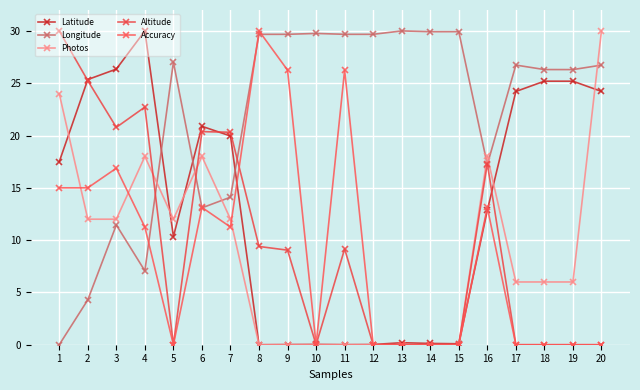

Reading left to right, extract all data points from this chart.

Latitude: 1=17.5	2=25.4	3=26.4	4=30.0	5=10.3	6=20.9	7=20.0	8=0.0	9=0.0	10=0.0	11=0.0	12=0.0	13=0.2	14=0.1	15=0.1	16=12.8	17=24.2	18=25.2	19=25.2	20=24.2
Longitude: 1=0.0	2=4.3	3=11.5	4=7.1	5=27.0	6=13.1	7=14.1	8=29.7	9=29.7	10=29.8	11=29.7	12=29.7	13=30.0	14=29.9	15=29.9	16=17.2	17=26.7	18=26.3	19=26.3	20=26.7
Photos: 1=24.0	2=12.0	3=12.0	4=18.0	5=12.0	6=18.0	7=12.0	8=0.0	9=0.0	10=0.0	11=0.0	12=0.0	13=0.0	14=0.0	15=0.0	16=18.0	17=6.0	18=6.0	19=6.0	20=30.0
Altitude: 1=30.0	2=25.2	3=20.8	4=22.7	5=0.0	6=20.4	7=20.3	8=9.4	9=9.0	10=0.0	11=9.2	12=0.0	13=0.0	14=0.0	15=0.0	16=17.3	17=0.0	18=0.0	19=0.0	20=0.0
Accuracy: 1=15.0	2=15.0	3=16.9	4=11.2	5=0.0	6=13.1	7=11.2	8=30.0	9=26.2	10=0.0	11=26.2	12=0.0	13=0.0	14=0.0	15=0.0	16=13.1	17=0.0	18=0.0	19=0.0	20=0.0